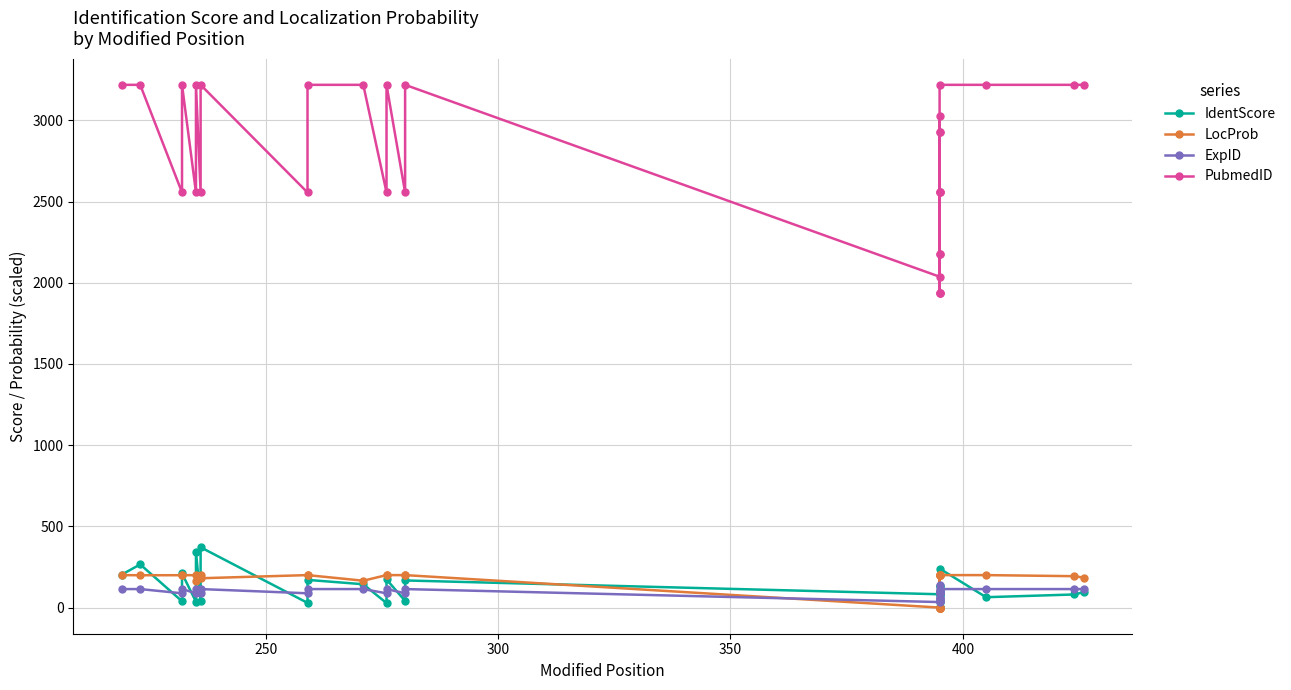

True or false: LocProb and PubmedID cross at least once.

False